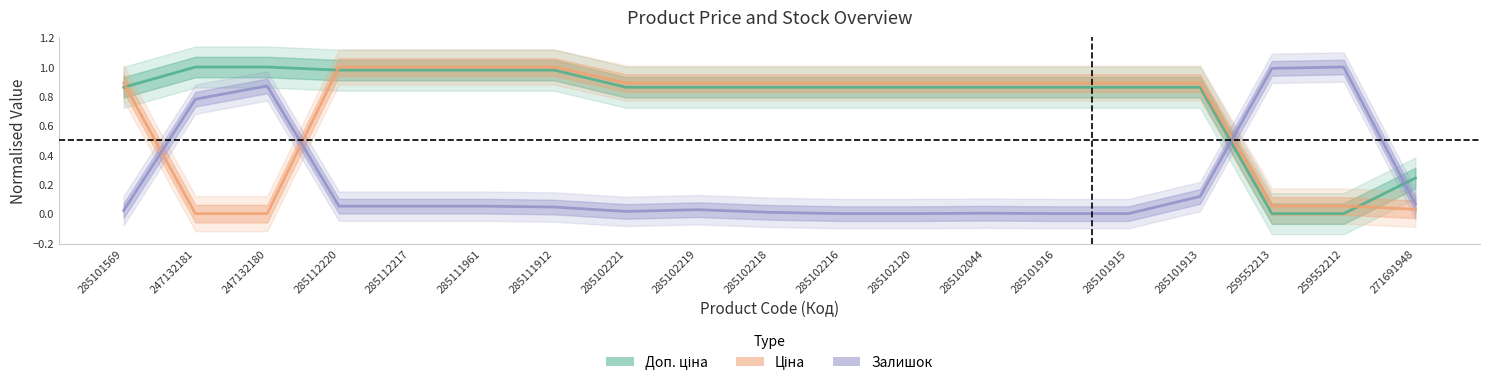

True or false: Ціна has more than 0 points higher than both neighbors.

False